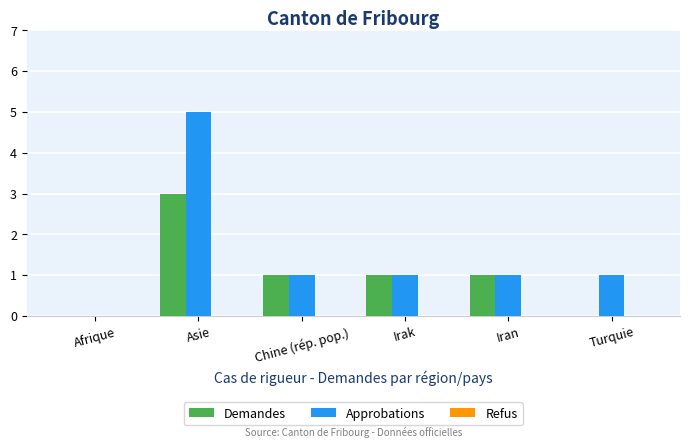

Is the value of Demandes at Afrique greater than the value of Approbations at Turquie?

No